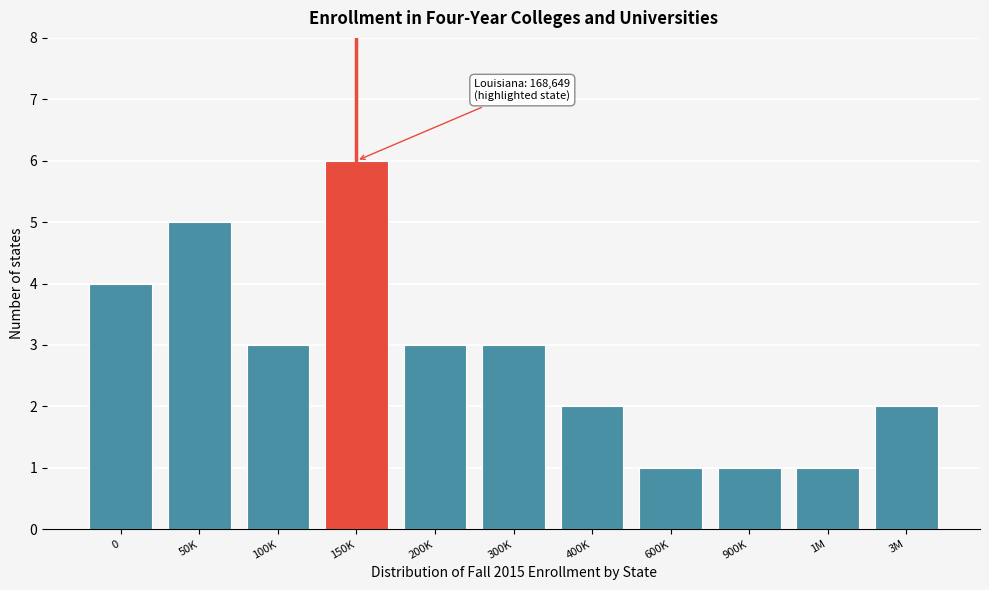

Reading left to right, extract all data points from this chart.

4	5	3	6	3	3	2	1	1	1	2